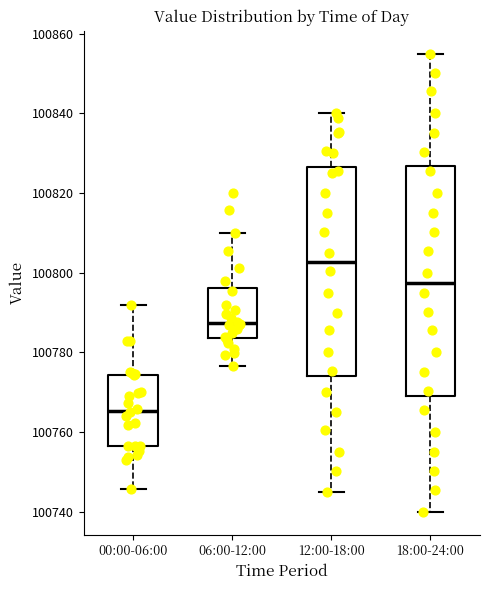

Reading left to right, transcribe this box plot: for each box, give where its median line is, the range the box spans, and where its two whiskers end, as read against the y-axis. The values are not printed on the chart, so give them approximately, as read against the axis.

00:00-06:00: median 100766, box 100756 to 100774, whiskers 100746 to 100792
06:00-12:00: median 100788, box 100784 to 100796, whiskers 100776 to 100810
12:00-18:00: median 100802, box 100774 to 100826, whiskers 100746 to 100840
18:00-24:00: median 100798, box 100770 to 100826, whiskers 100740 to 100856